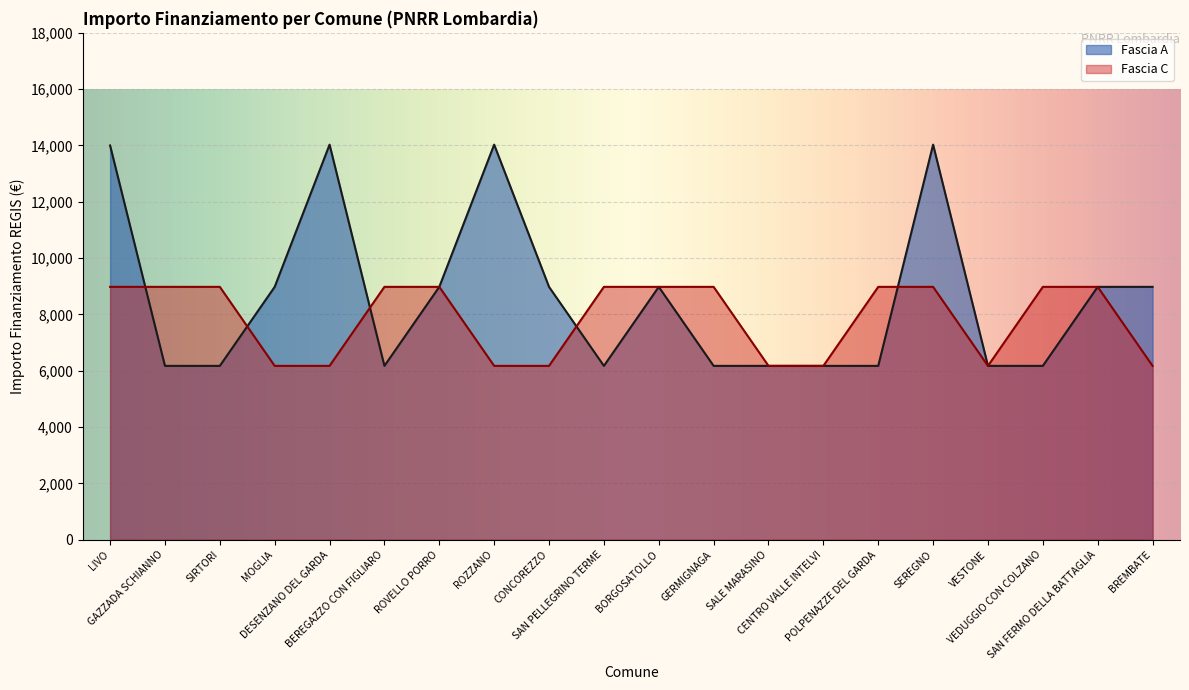

What is the spread (max minus min) of values at GAZZADA SCHIANNO?

2806.0